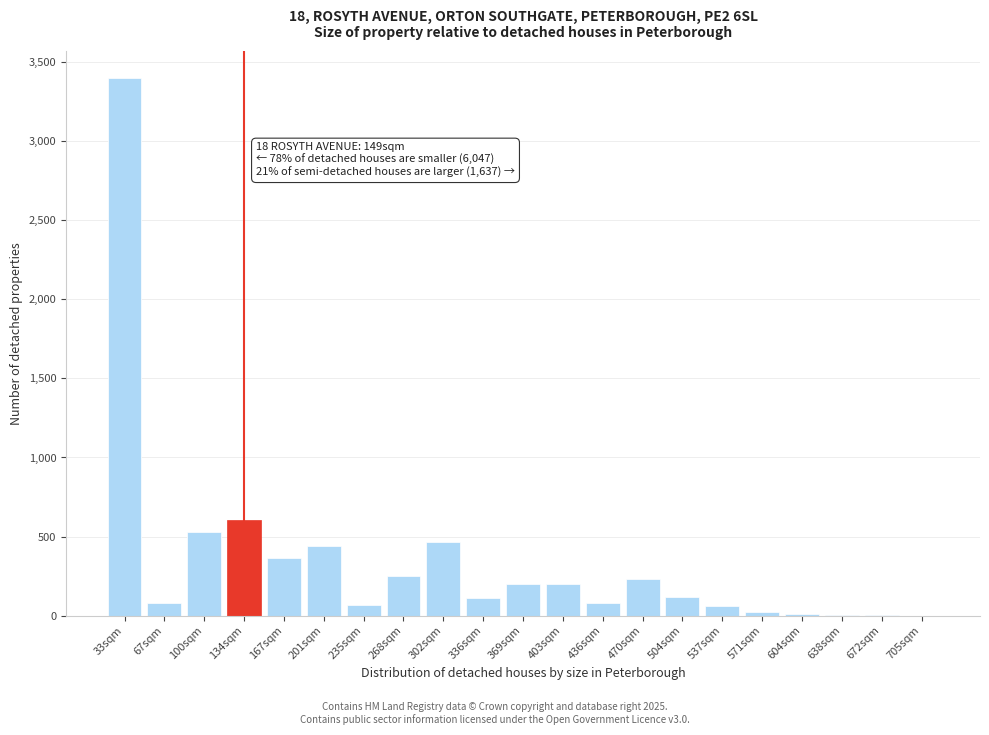

Approximately how many times larger is the value at 33sqm compared to 336sqm?

30.1